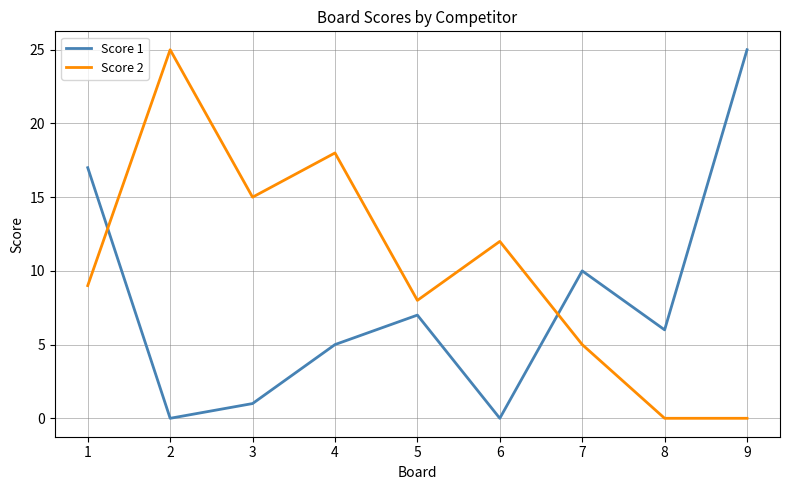

At 8, list the series in order from largest to smallest.

Score 1, Score 2